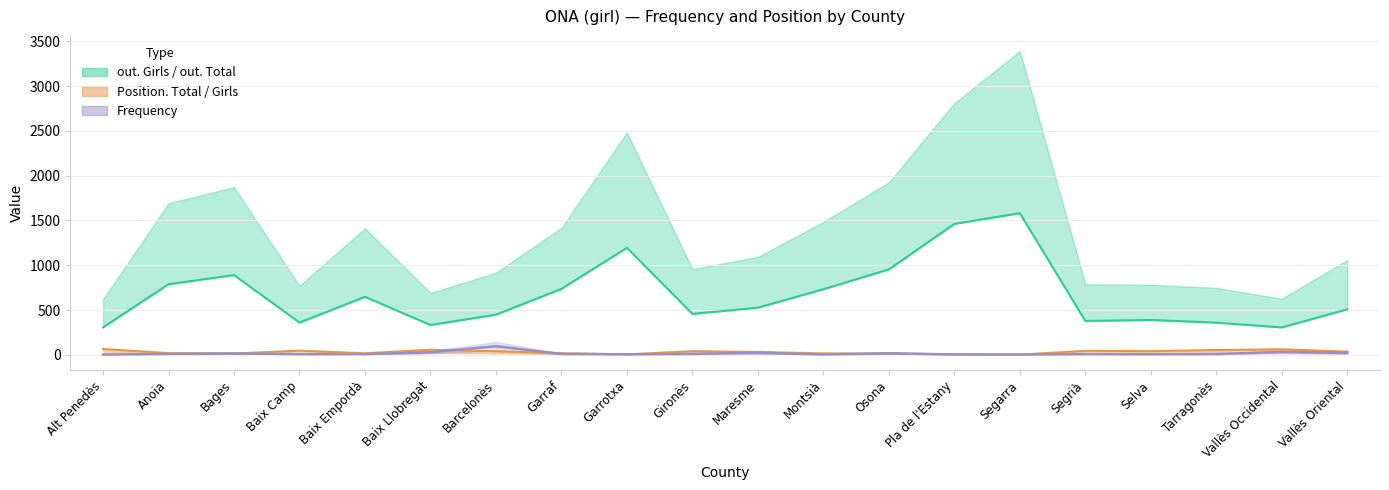

At which label is out. Total closest to 944?

Osona